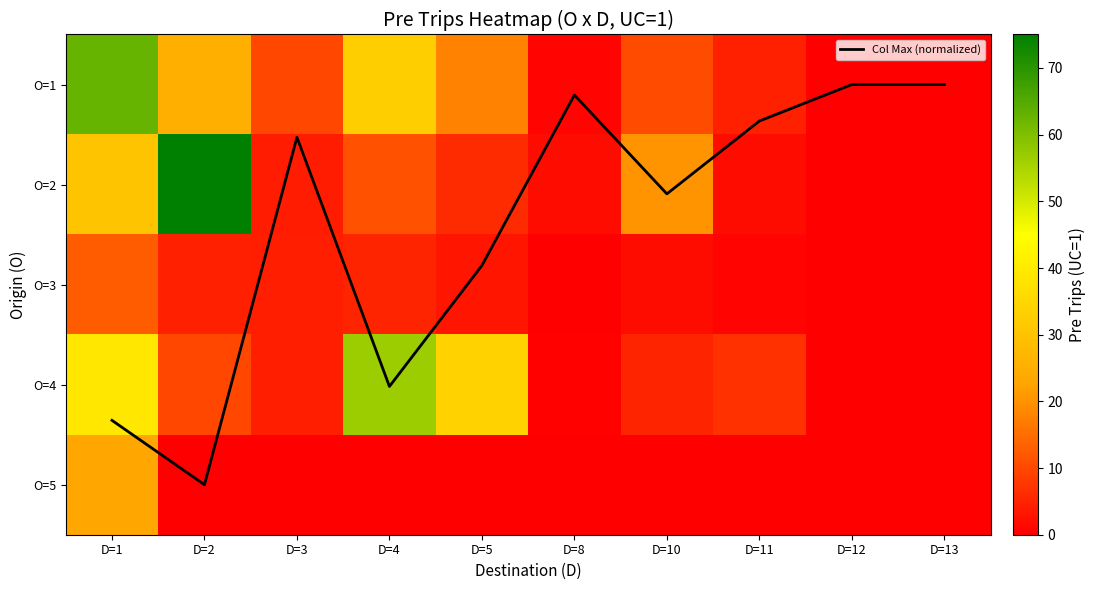

Which category has the highest value in the O=5 series?

D=1